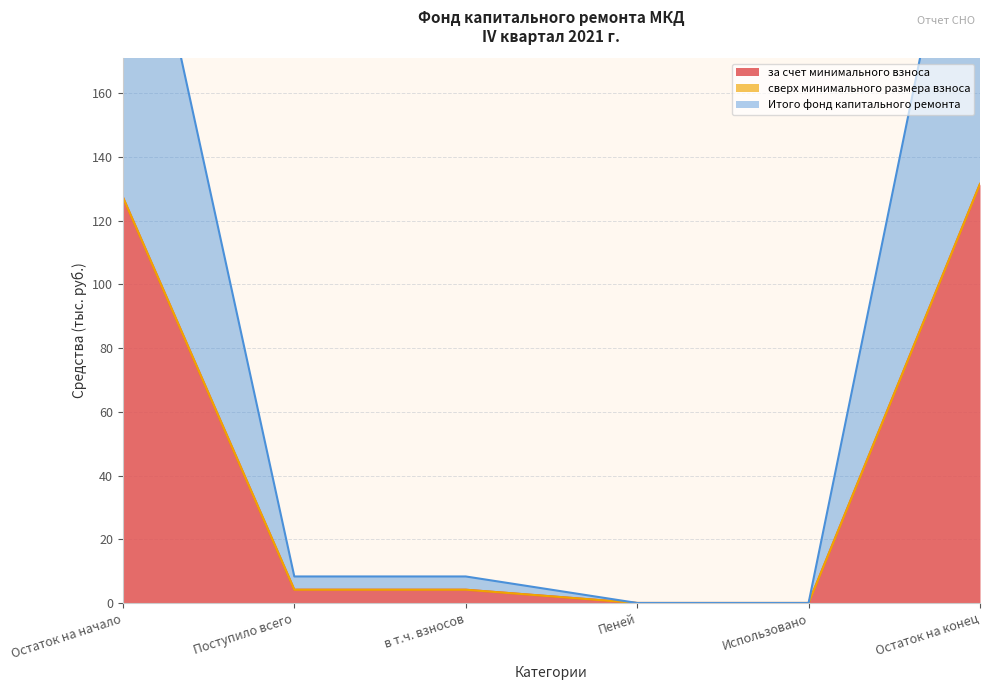

What is the sum of the за счет минимального взноса values at Поступило всего and в т.ч. взносов?

8.3